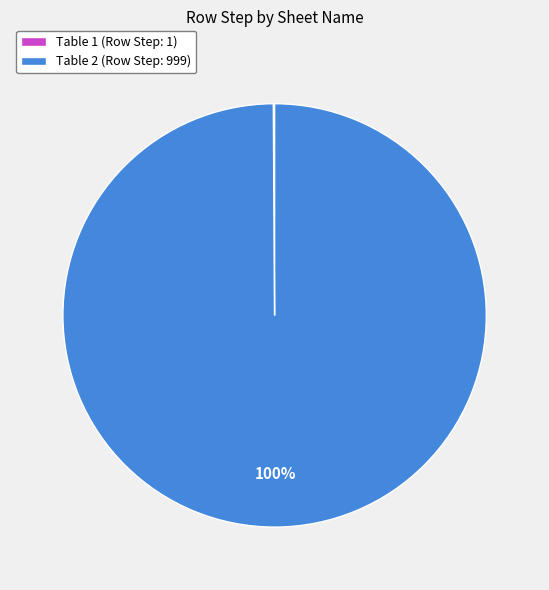

Does Table 2 (Row Step: 999) represent more than half of the total?

Yes